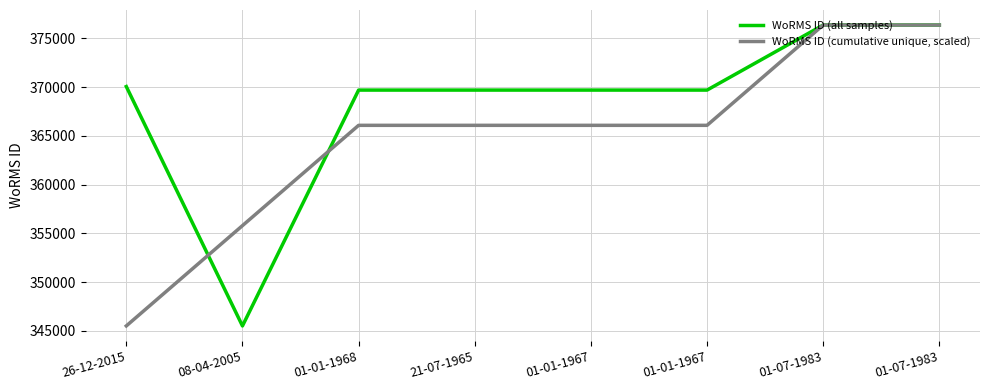

What are all the series names shown in the legend?

WoRMS ID (all samples), WoRMS ID (cumulative unique, scaled)